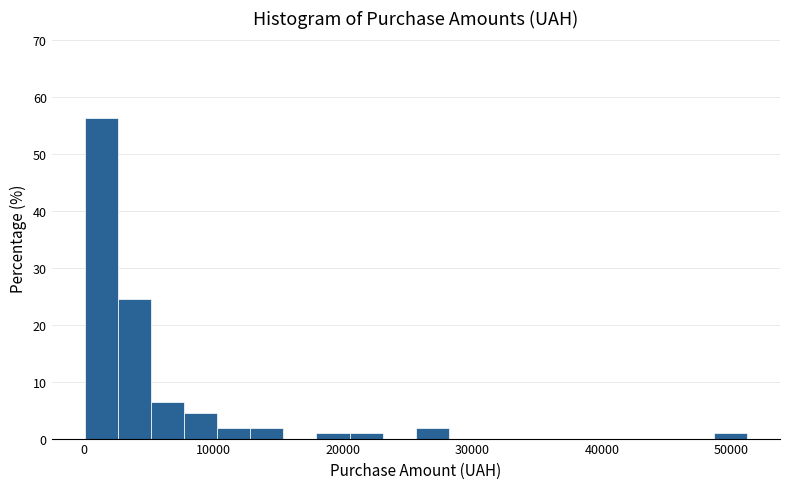

Around what value on the x-axis is the tallest bar? Give the approximate position of its centre, as read against the axis.

1000